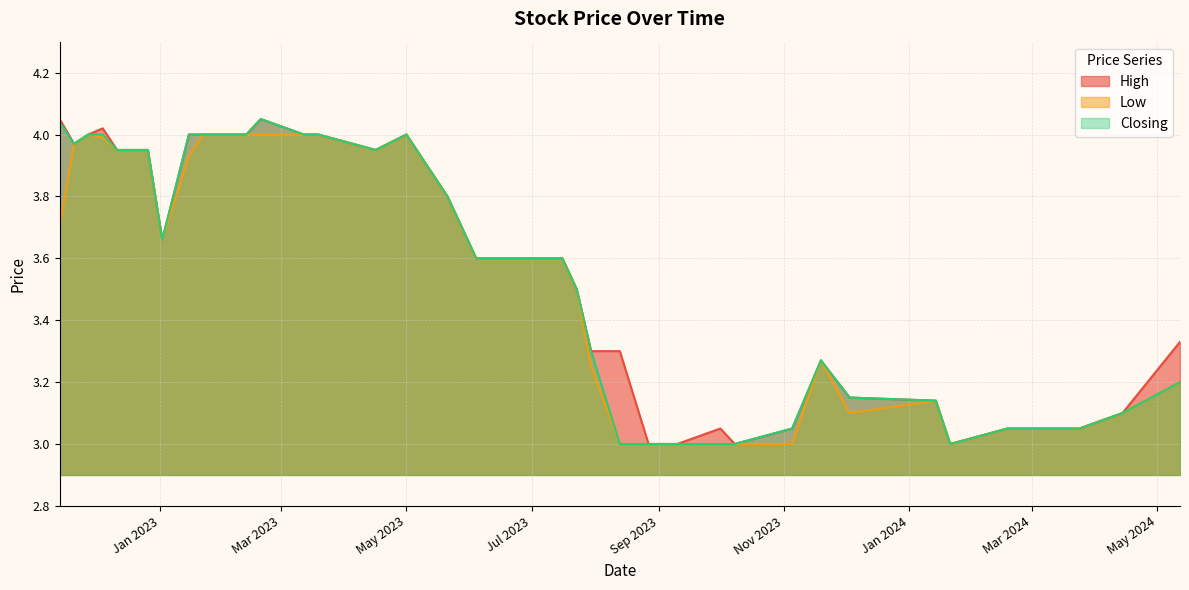

What position from the left is 09/07/2023?

19